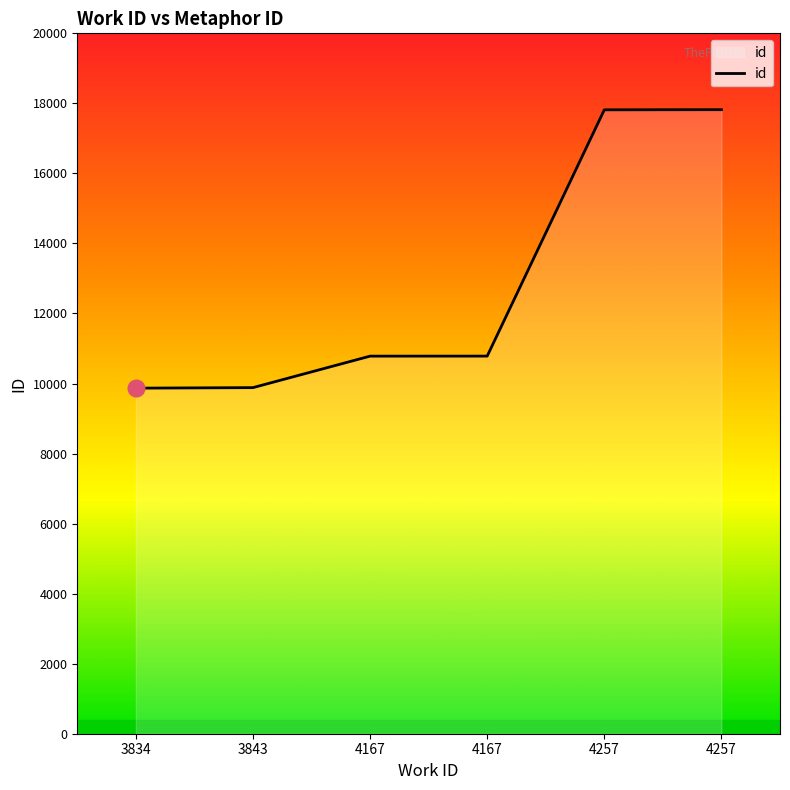

What is the difference between the values at 4167 and 3834?

914